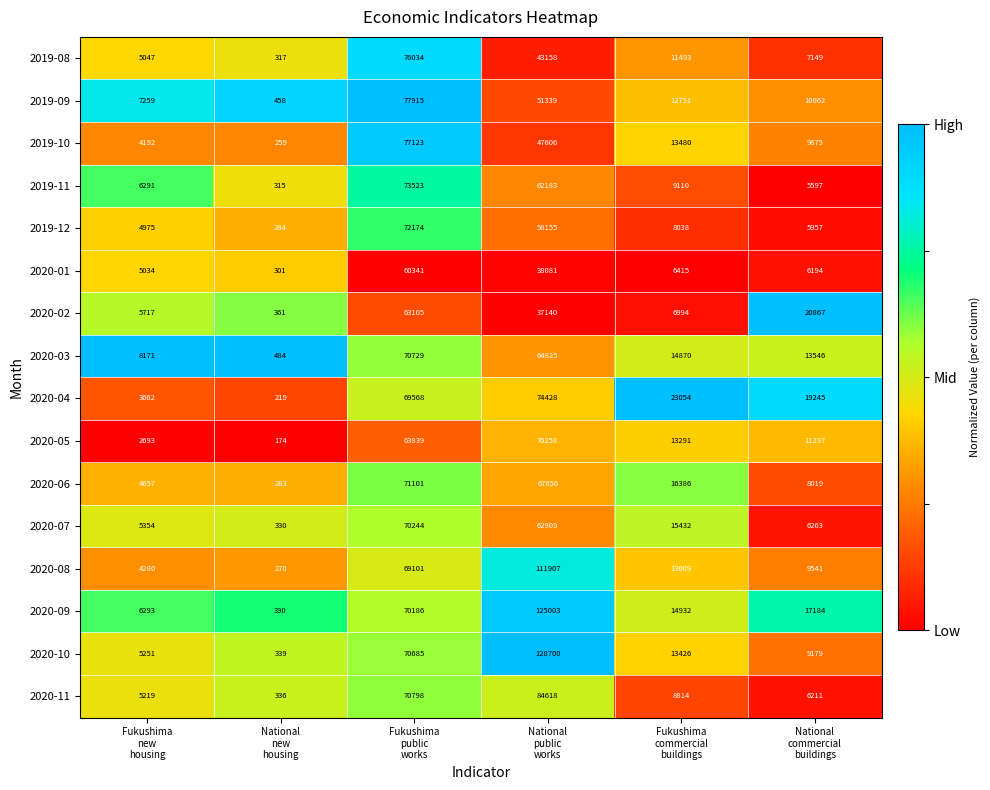

What is the minimum value shown in the chart?

174